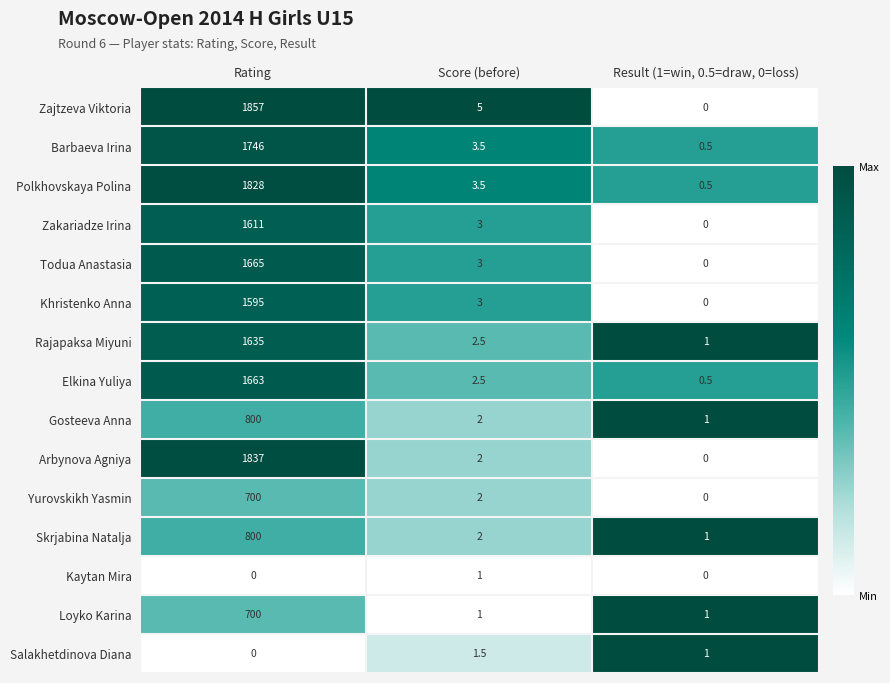

What is the difference between the maximum and second lowest values in the Salakhetdinova Diana series?

0.5